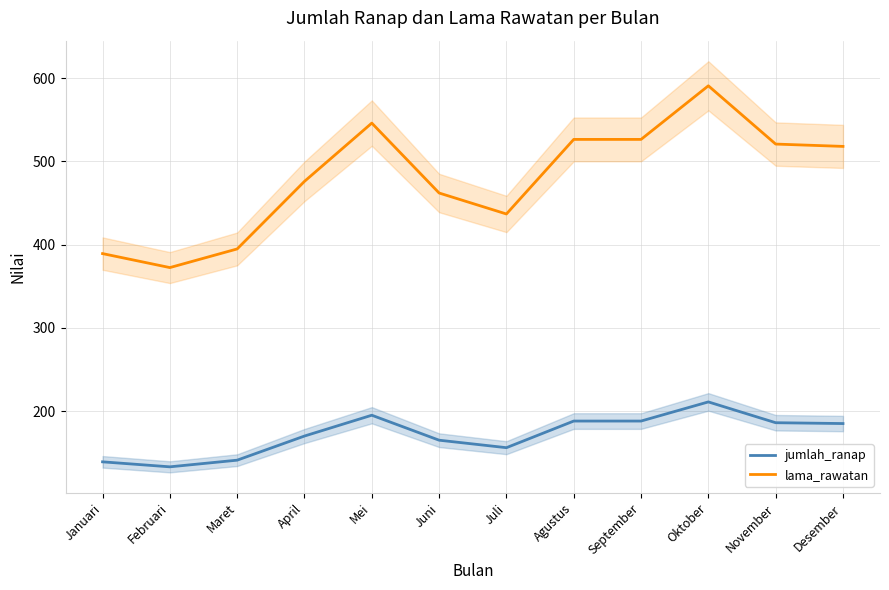

Is the value of lama_rawatan at November greater than the value of jumlah_ranap at Oktober?

Yes